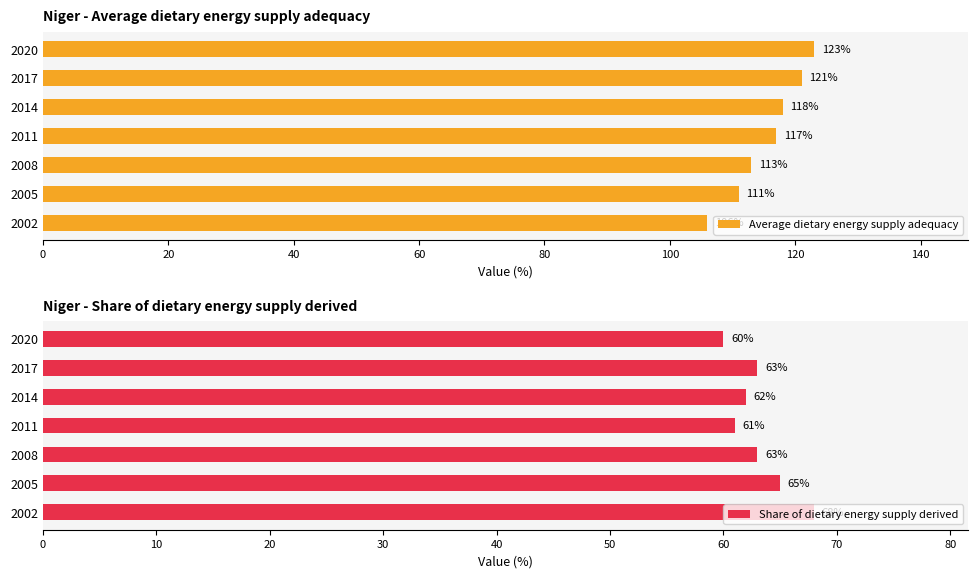

What is the average value of the Average dietary energy supply adequacy series?

116